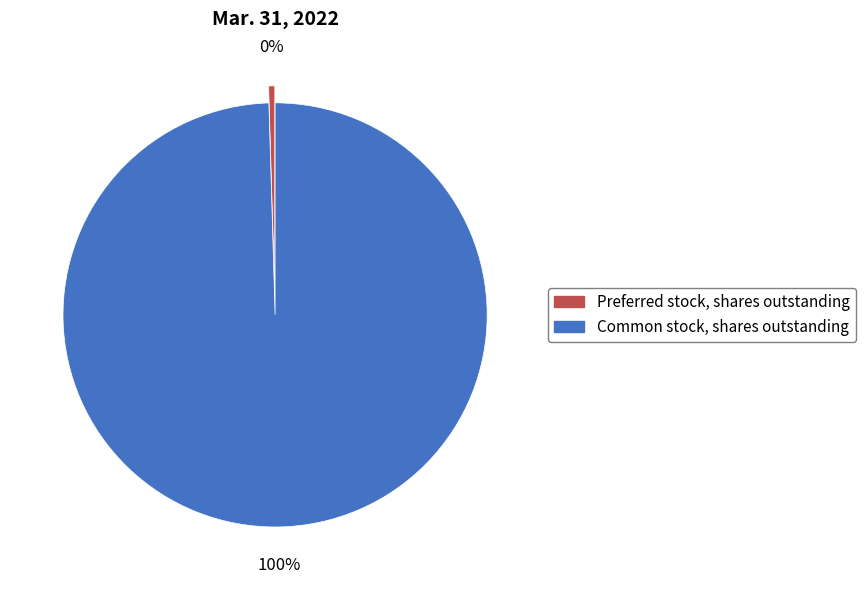

Rank the categories by value from highest to lowest.

Common stock, shares outstanding, Preferred stock, shares outstanding